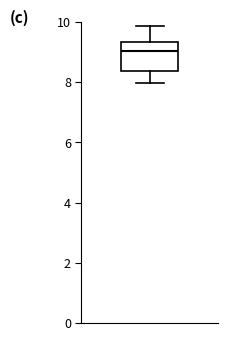

Read this box plot against the y-axis: the position of the median line, the range covered by the box, and the ends of both whiskers. The values are not printed on the chart, so give them approximately, as read against the axis.

median 9.0, box 8.4 to 9.4, whiskers 8.0 to 9.8